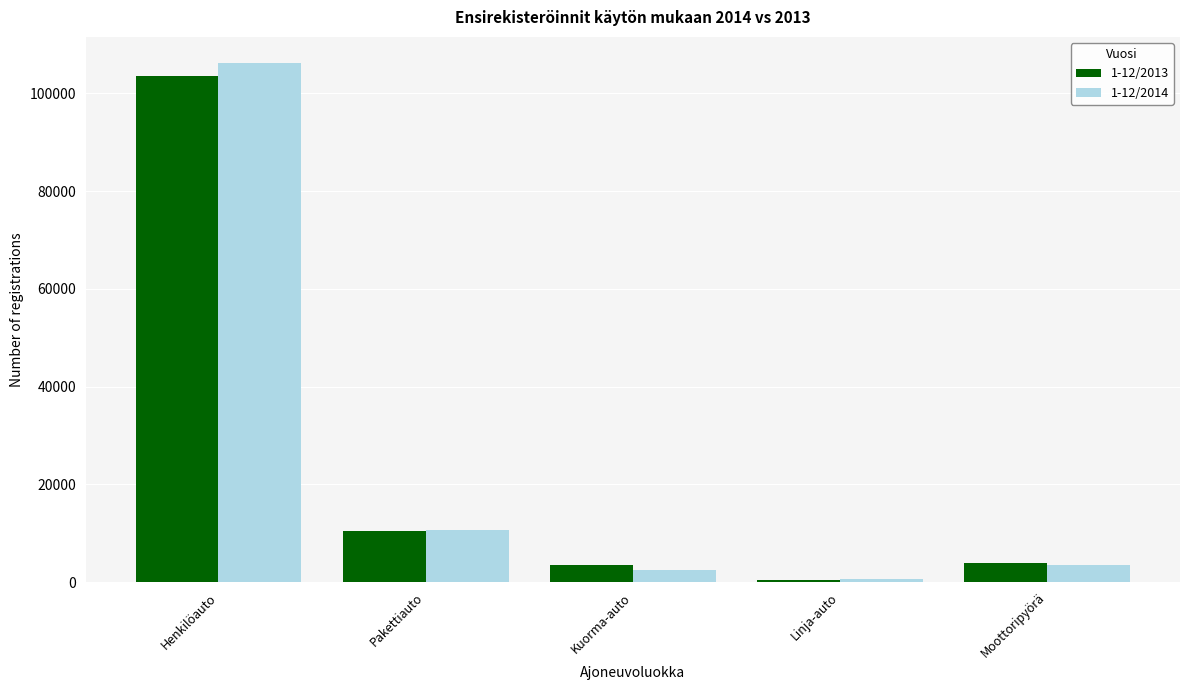

What position from the left is Kuorma-auto?

3